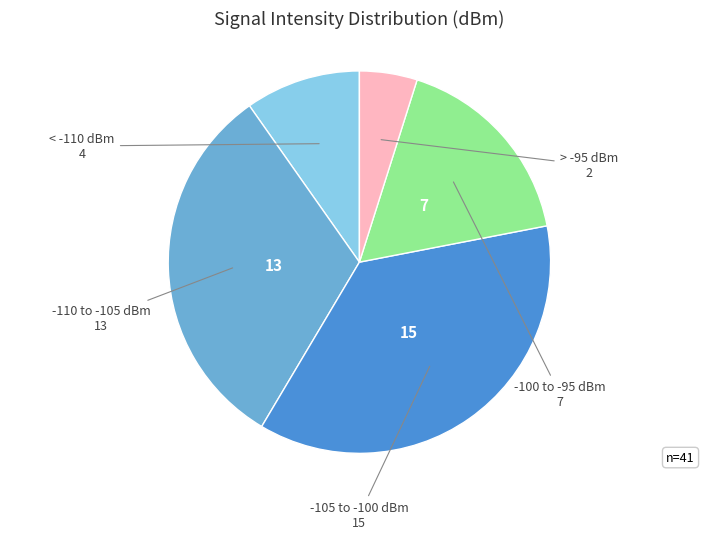

Rank the categories by value from highest to lowest.

-105 to -100 dBm, -110 to -105 dBm, -100 to -95 dBm, < -110 dBm, > -95 dBm